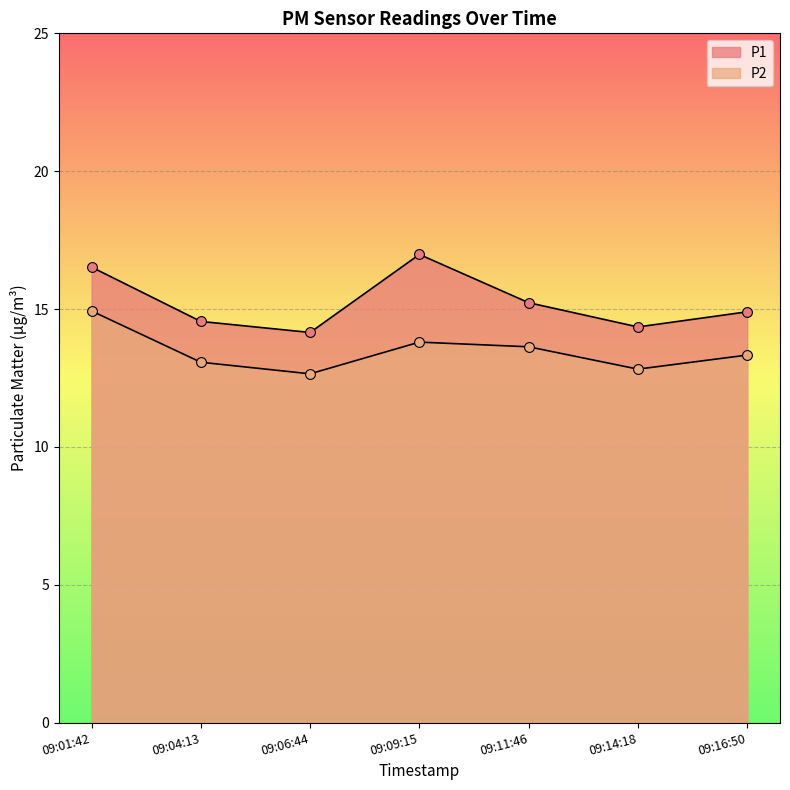

Is the value of P2 at 09:16:50 greater than the value of P1 at 09:06:44?

No